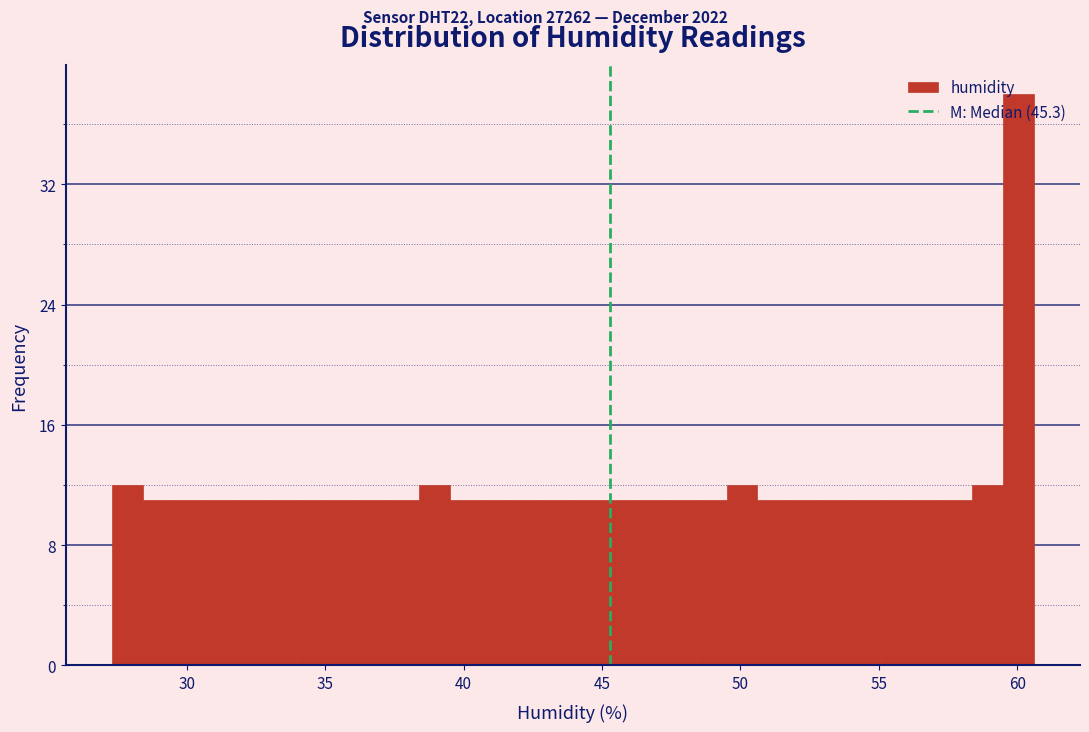

Read against the x-axis, roughly where is the centre of the tallest bar?

60.0